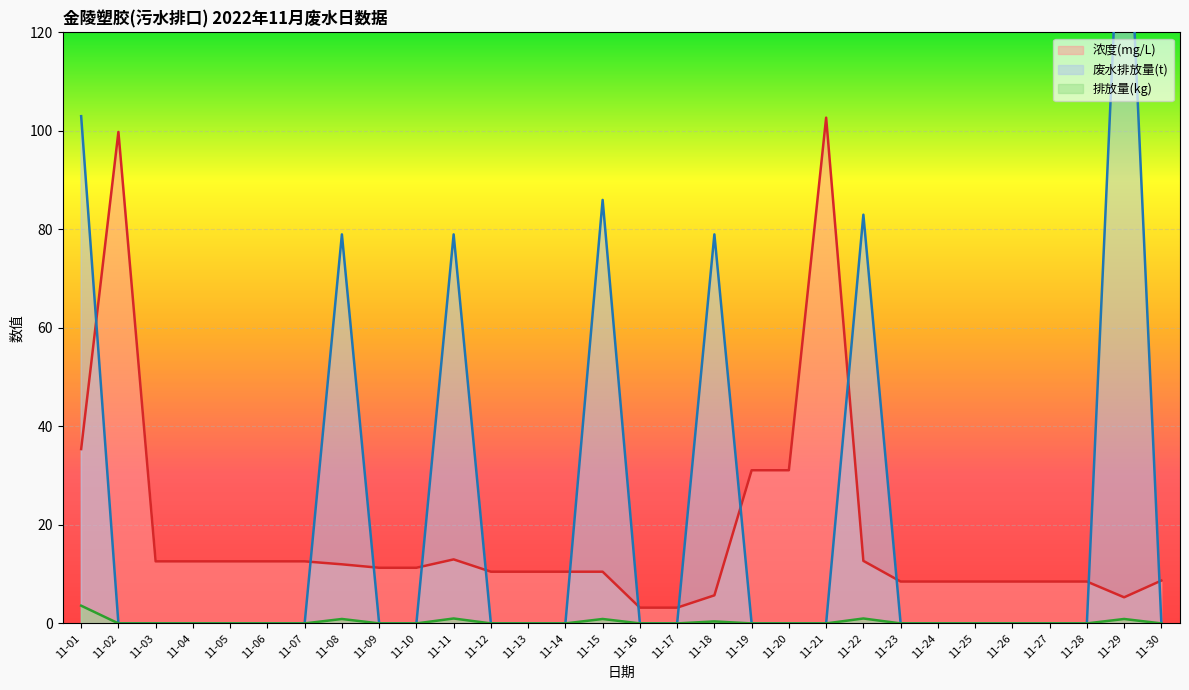

At which label does 浓度(mg/L) (line) first exceed 11?

11-01